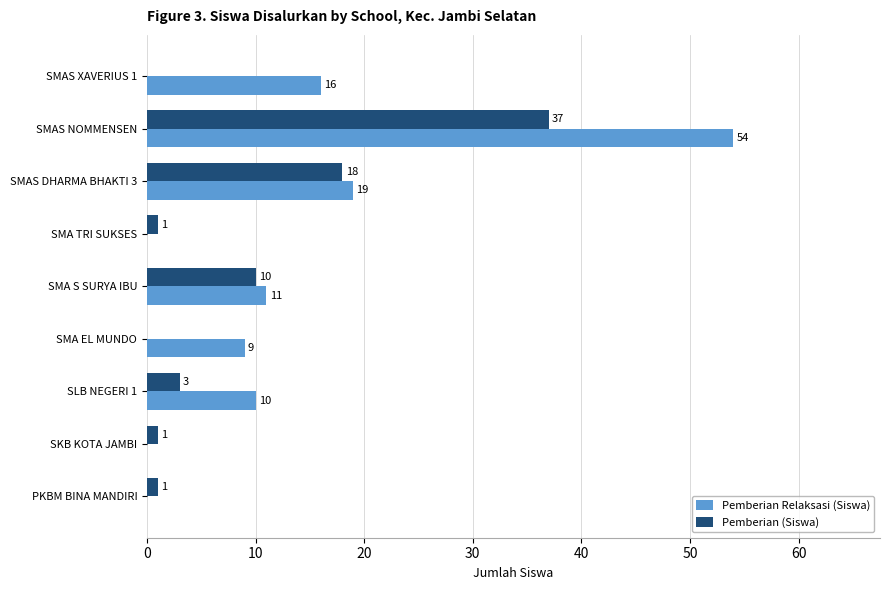

What is the highest value of the Pemberian Relaksasi (Siswa) series?

54